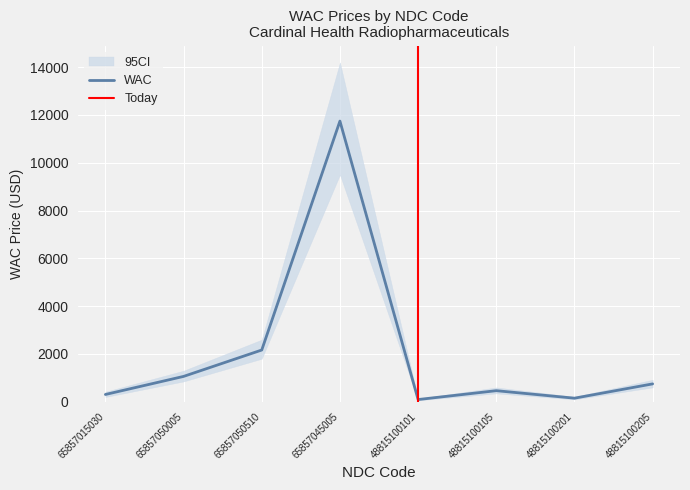

What is the difference between the maximum and minimum values?

11652.3